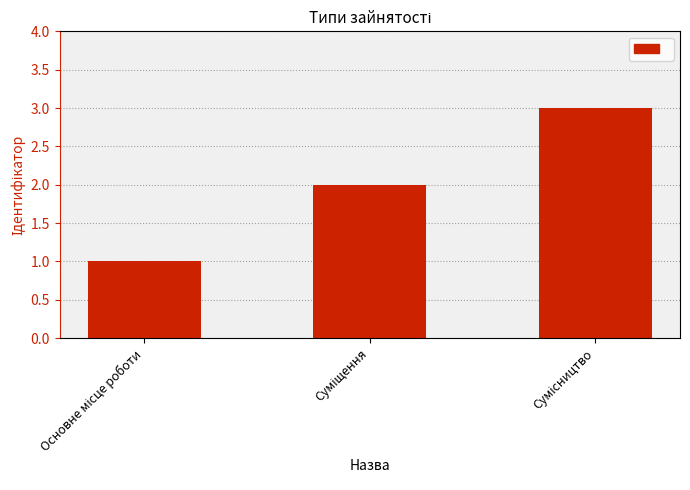

What is the difference between the maximum and minimum values?

2